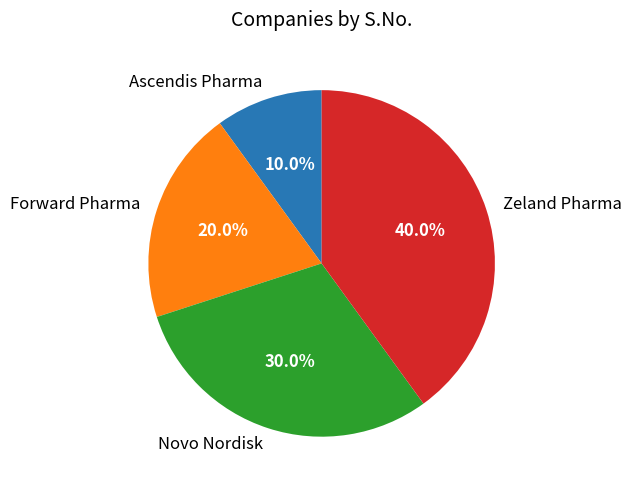

What is the ratio of the value at Ascendis Pharma to the value at Forward Pharma?

0.5